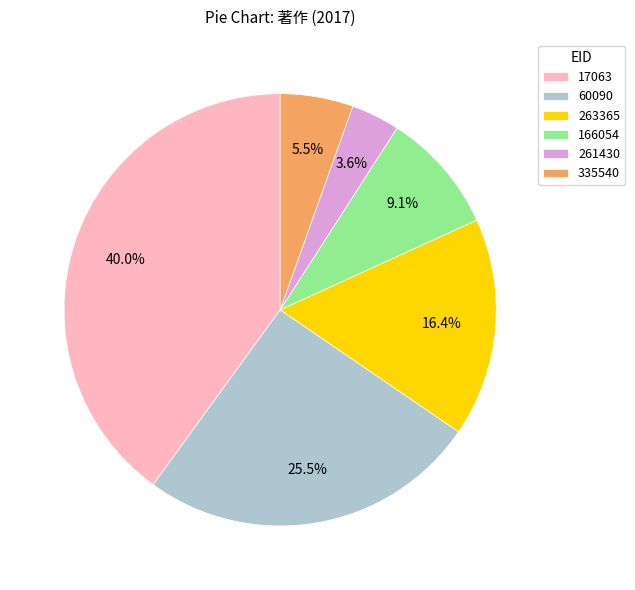

Is it true that 17063 is 40% of the pie?

True